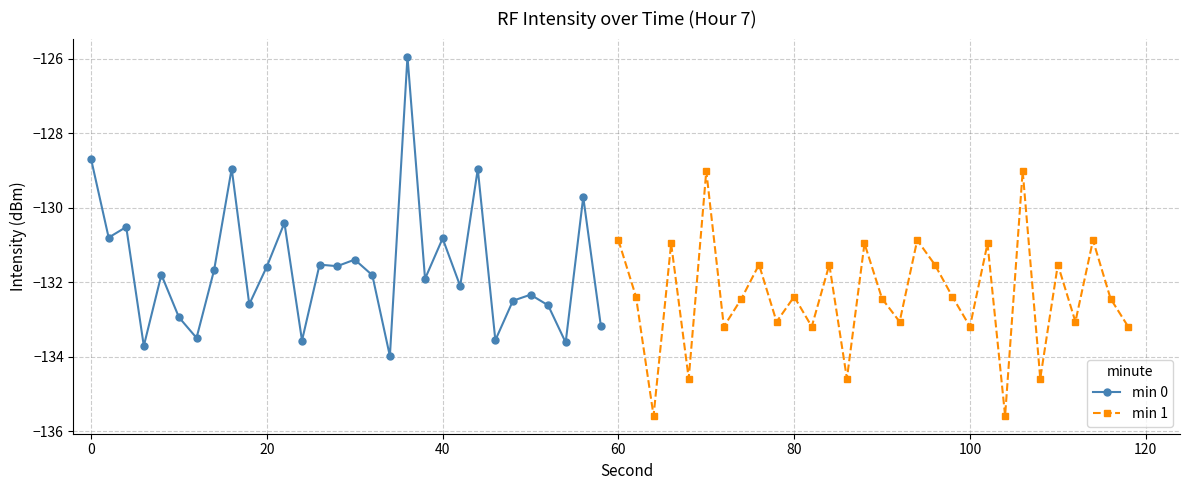

What is the minimum value for min 1?

-135.6